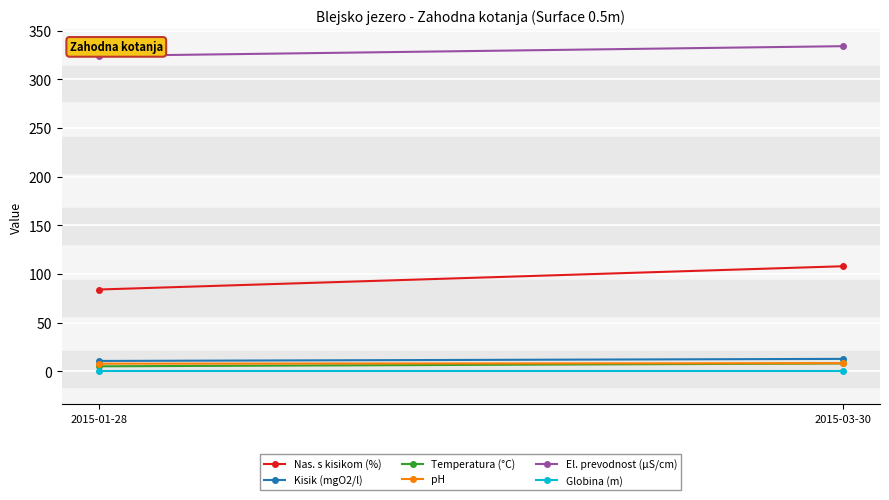

How many values in the Kisik (mgO2/l) series are below 12?

1